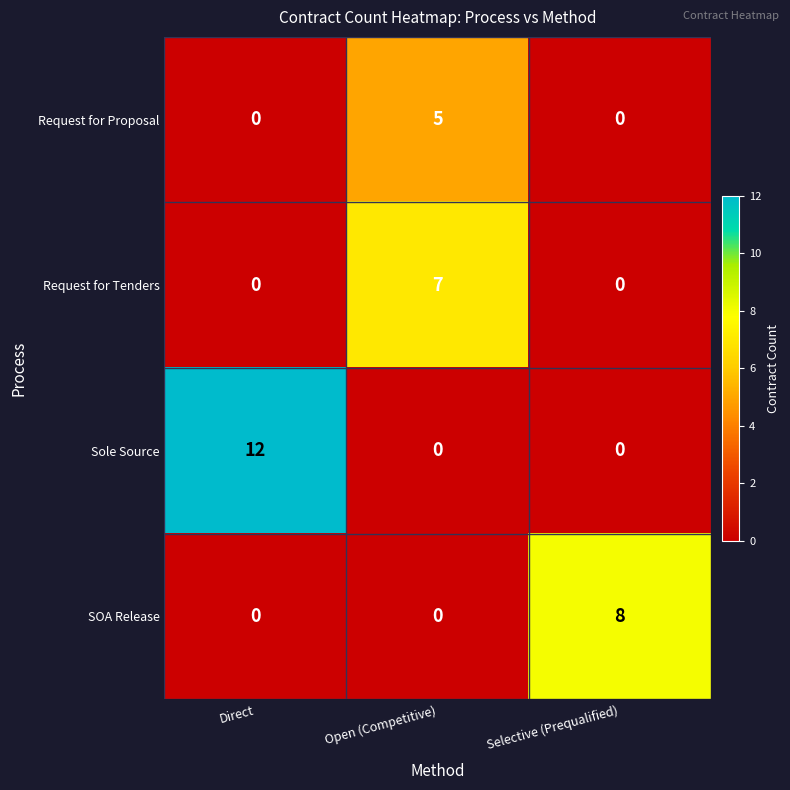

Read the Request for Tenders value at Open (Competitive).

7